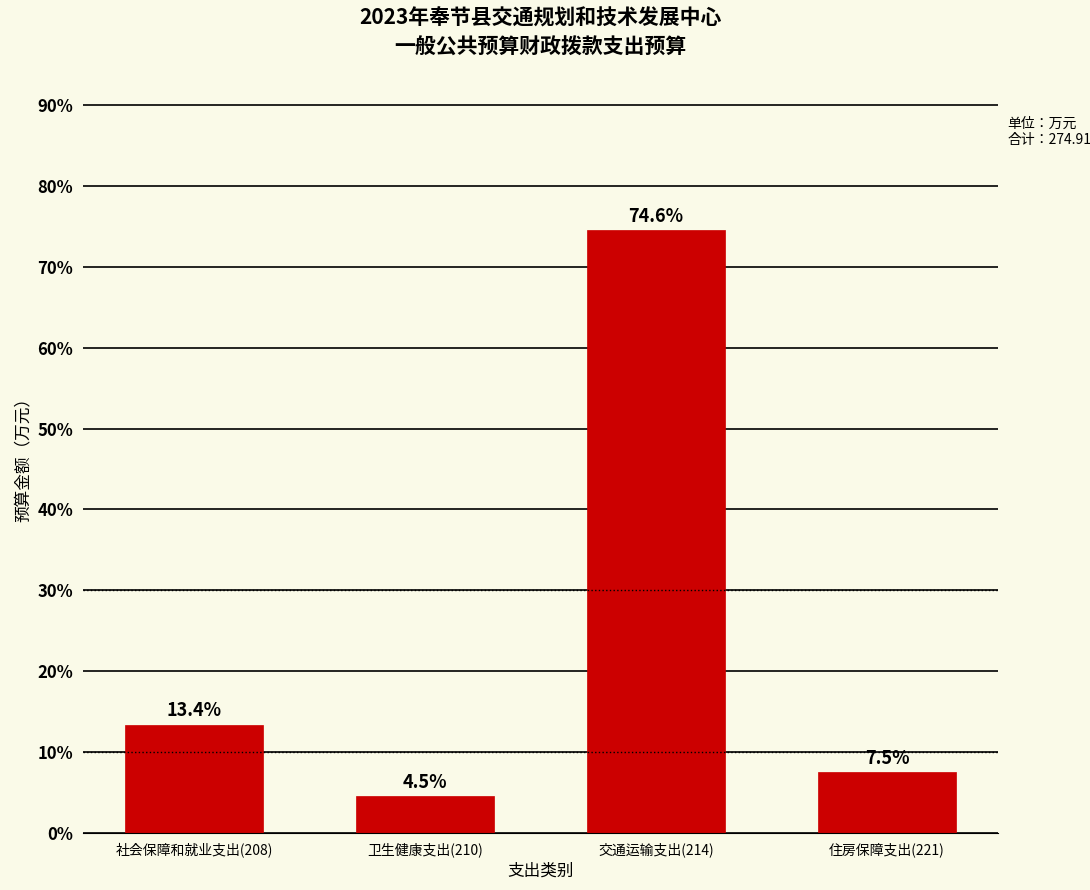

Reading right to left, transcribe all the data shown in this chart.

7.5	74.6	4.5	13.4